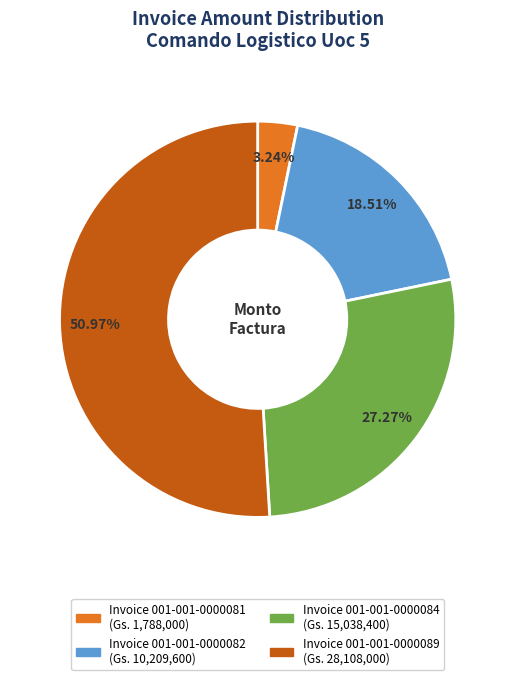

Is there any slice that represents more than half of the pie?

Yes